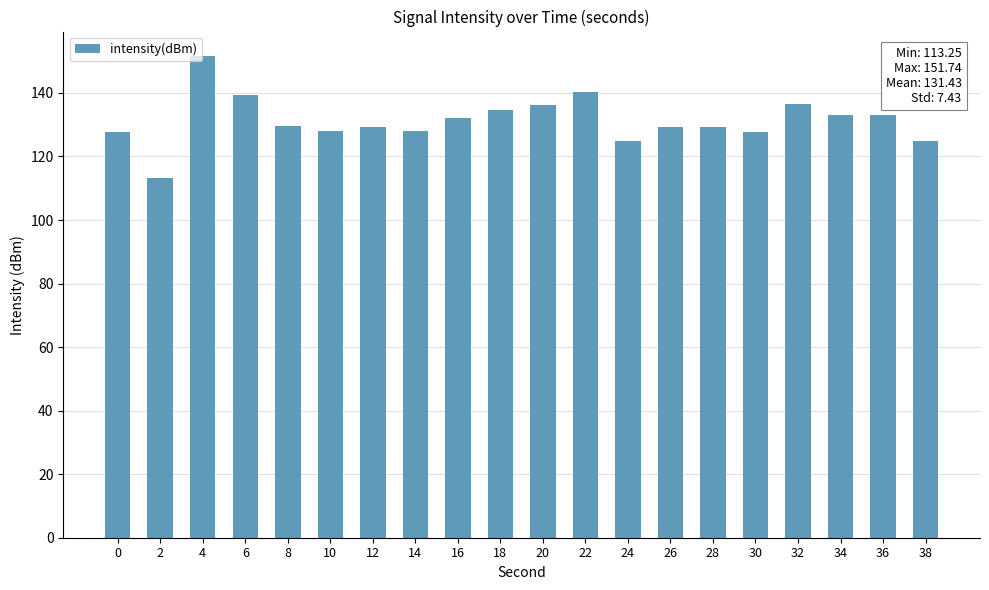

What is the average value?

131.4